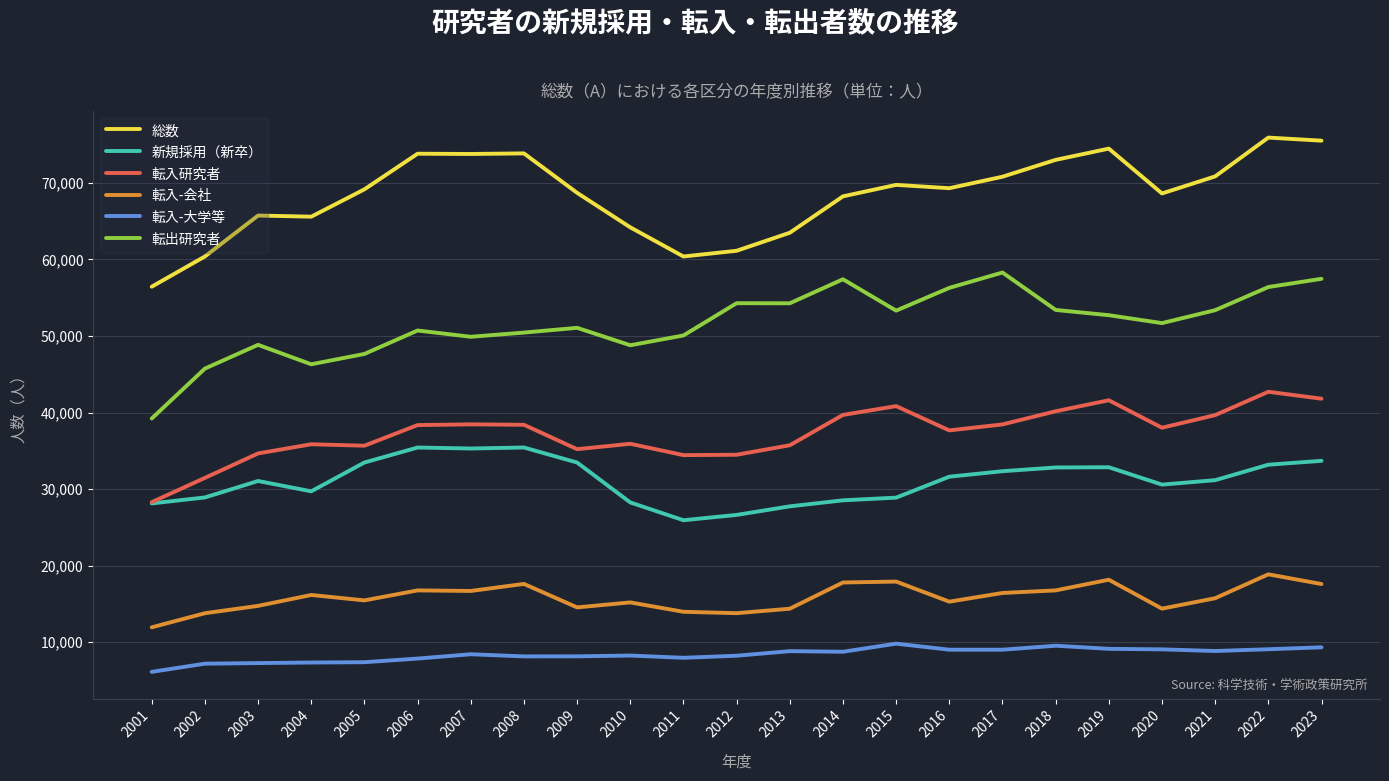

Between 2008 and 2011, which series saw the biggest shift?

総数